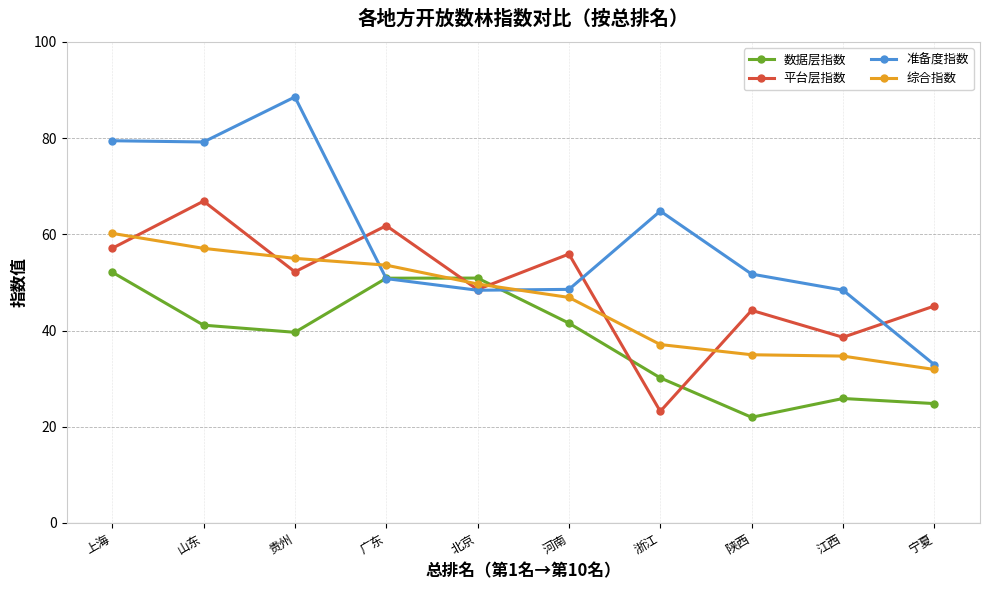

What is the highest value of the 综合指数 series?

60.2